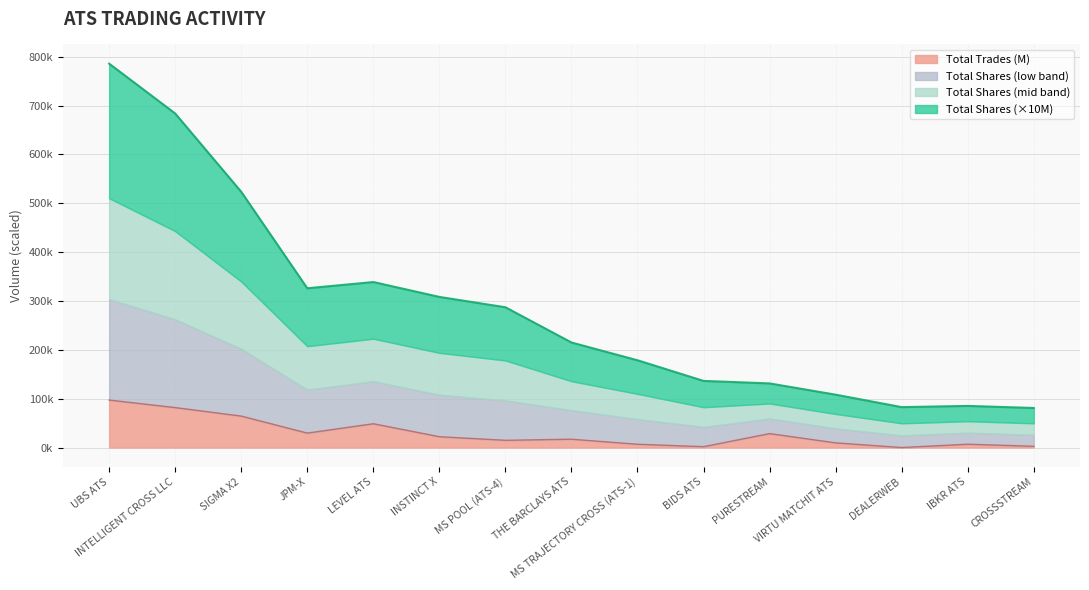

What position from the right is MS POOL (ATS-4)?

9